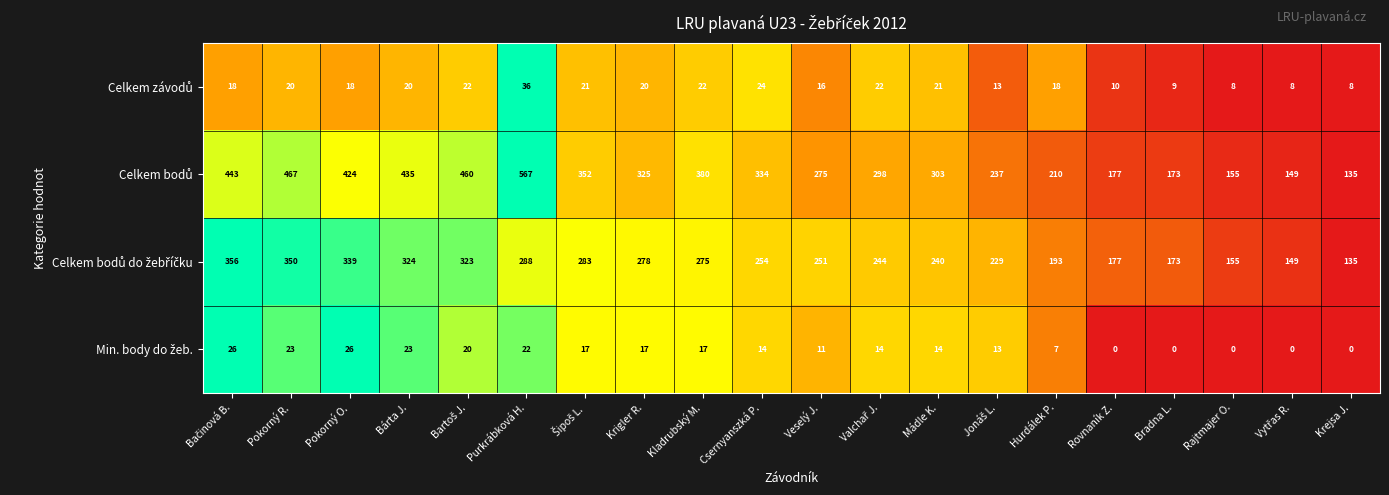

What is the spread (max minus min) of values at Pokorný O.?

406